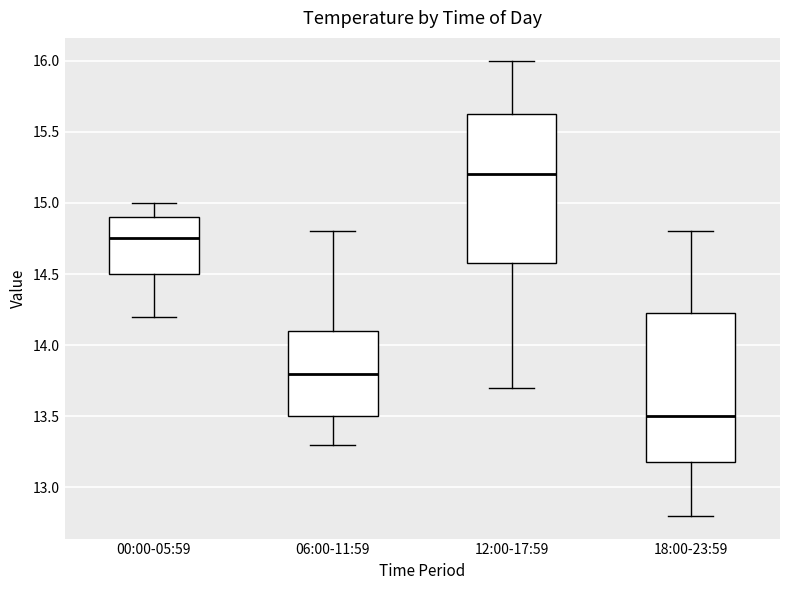

Reading left to right, read every box against the y-axis: the position of its median line, the range the box covers, and the ends of its whiskers. The values are not printed on the chart, so give them approximately, as read against the axis.

00:00-05:59: median 14.75, box 14.50 to 14.90, whiskers 14.20 to 15.00
06:00-11:59: median 13.80, box 13.50 to 14.10, whiskers 13.30 to 14.80
12:00-17:59: median 15.20, box 14.60 to 15.65, whiskers 13.70 to 16.00
18:00-23:59: median 13.50, box 13.20 to 14.25, whiskers 12.80 to 14.80